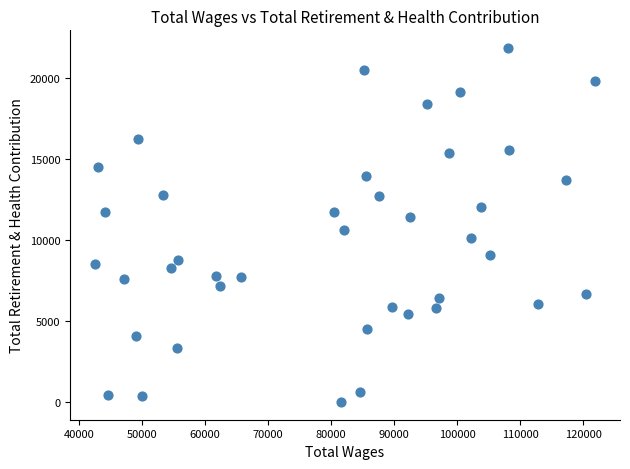

What is the range of X values (max minus min)?

79313